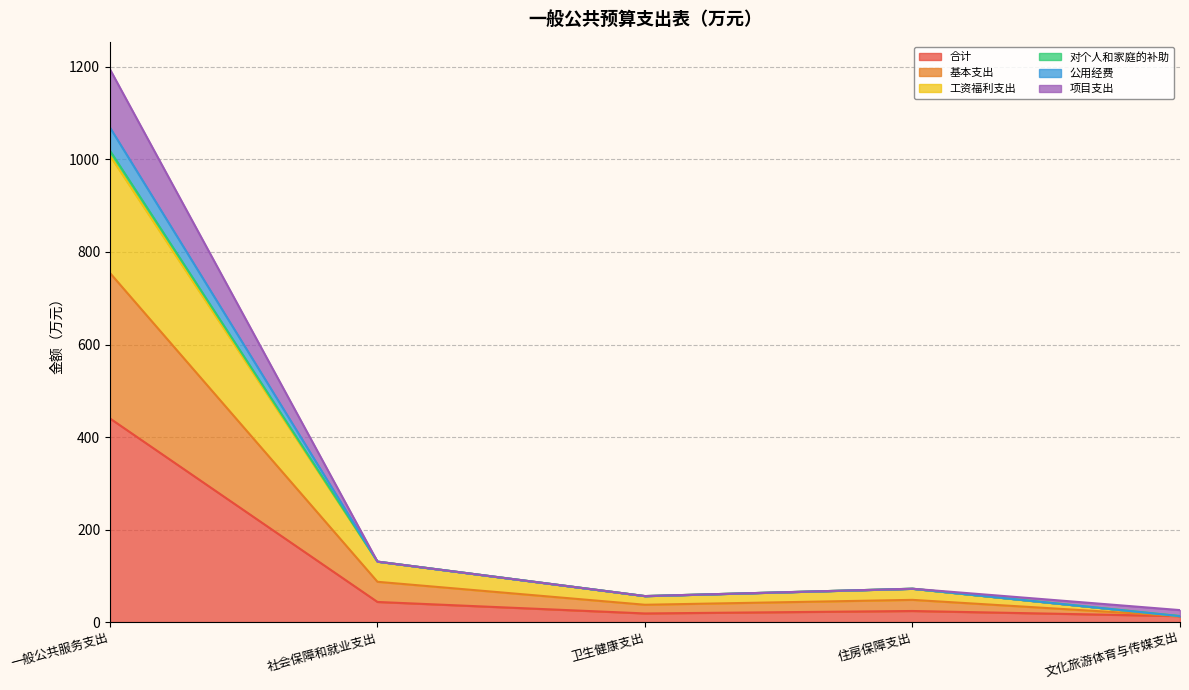

True or false: 基本支出 and 对个人和家庭的补助 intersect in this chart.

False